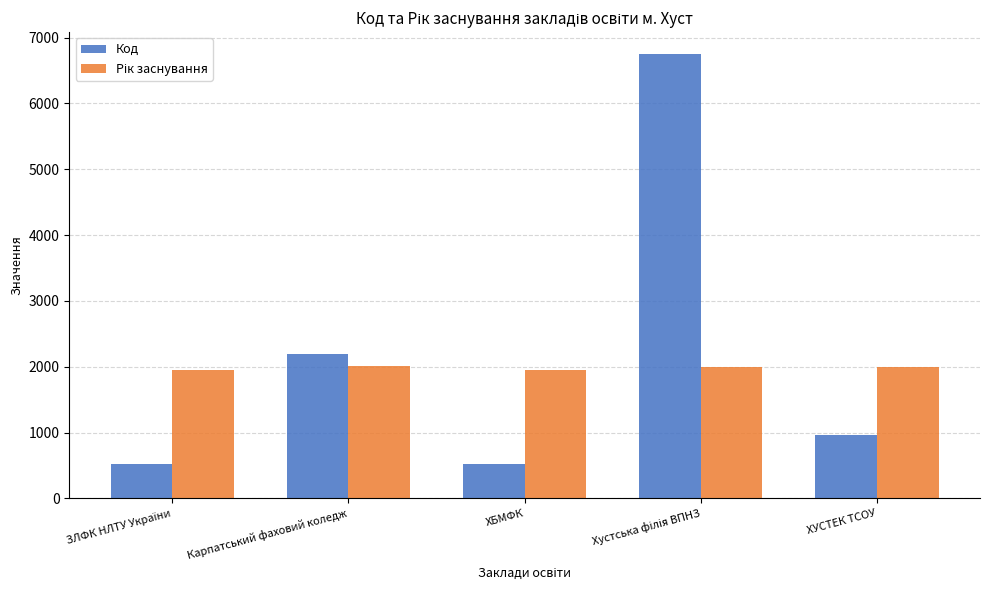

The Код series shows 2199 at Карпатський фаховий коледж. True or false?

True